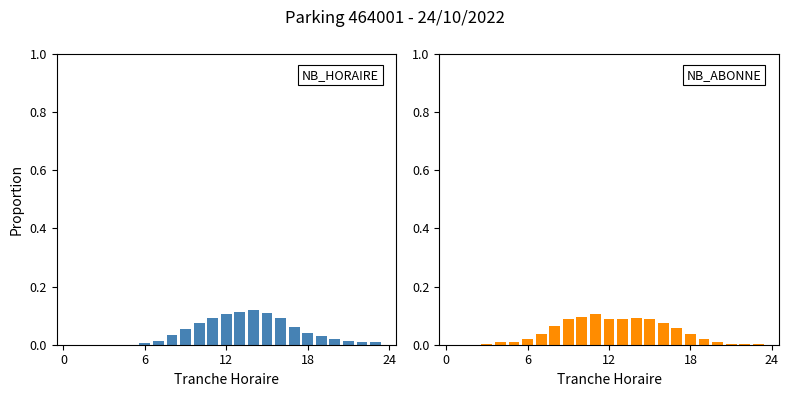

Which series has the widest spread of values?

NB_HORAIRE